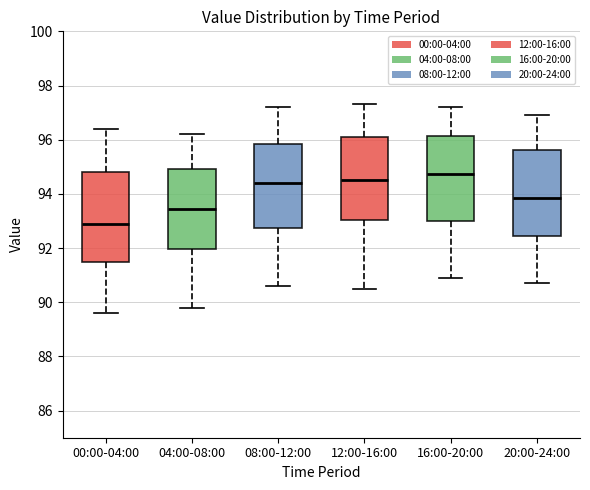

Where does the median line of the box for 04:00-08:00 sit on the y-axis? The values are not printed on the chart, so give them approximately, as read against the axis.

93.4